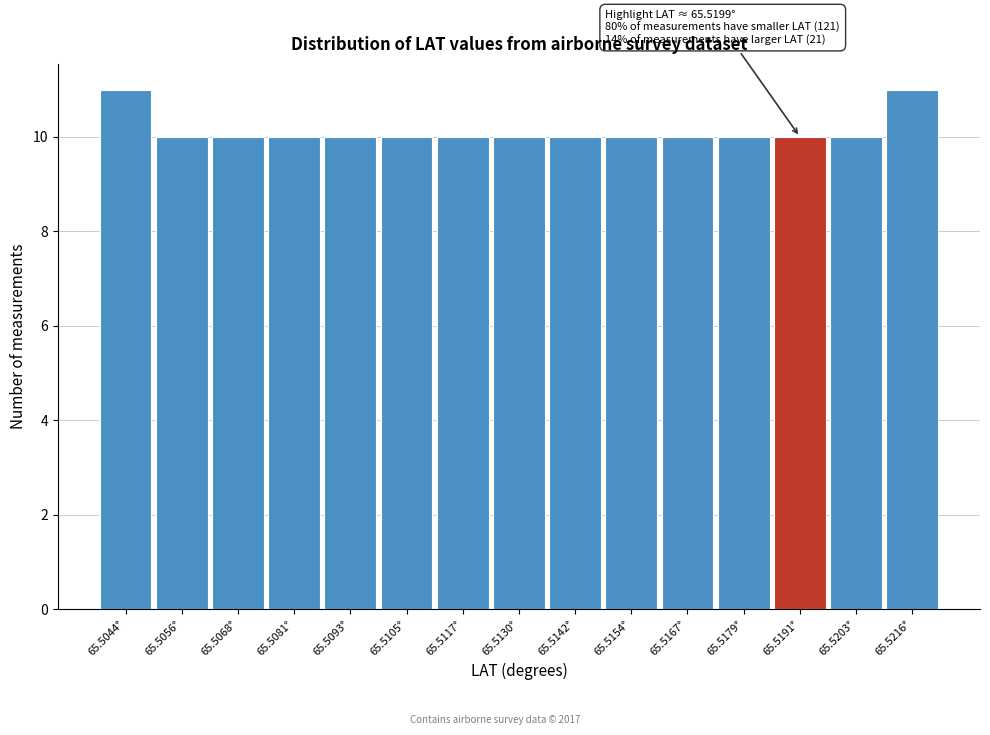

Reading left to right, list all the values displayed in this chart.

11	10	10	10	10	10	10	10	10	10	10	10	10	10	11